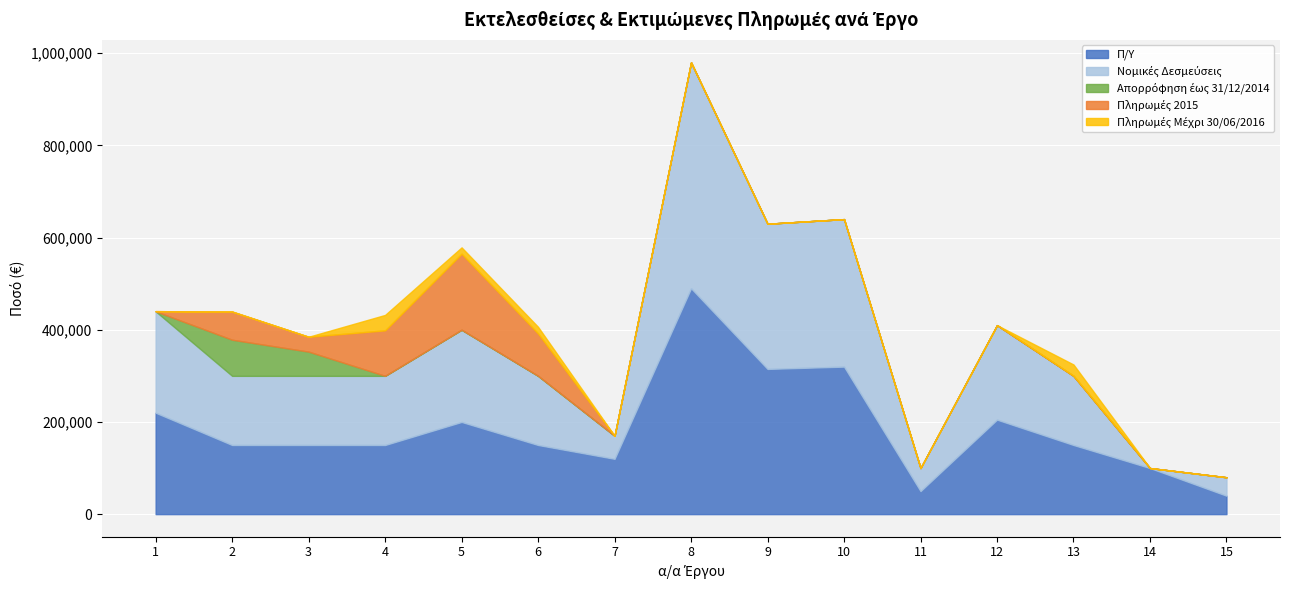

True or false: Νομικές Δεσμεύσεις and Απορρόφηση έως 31/12/2014 cross at least once.

False